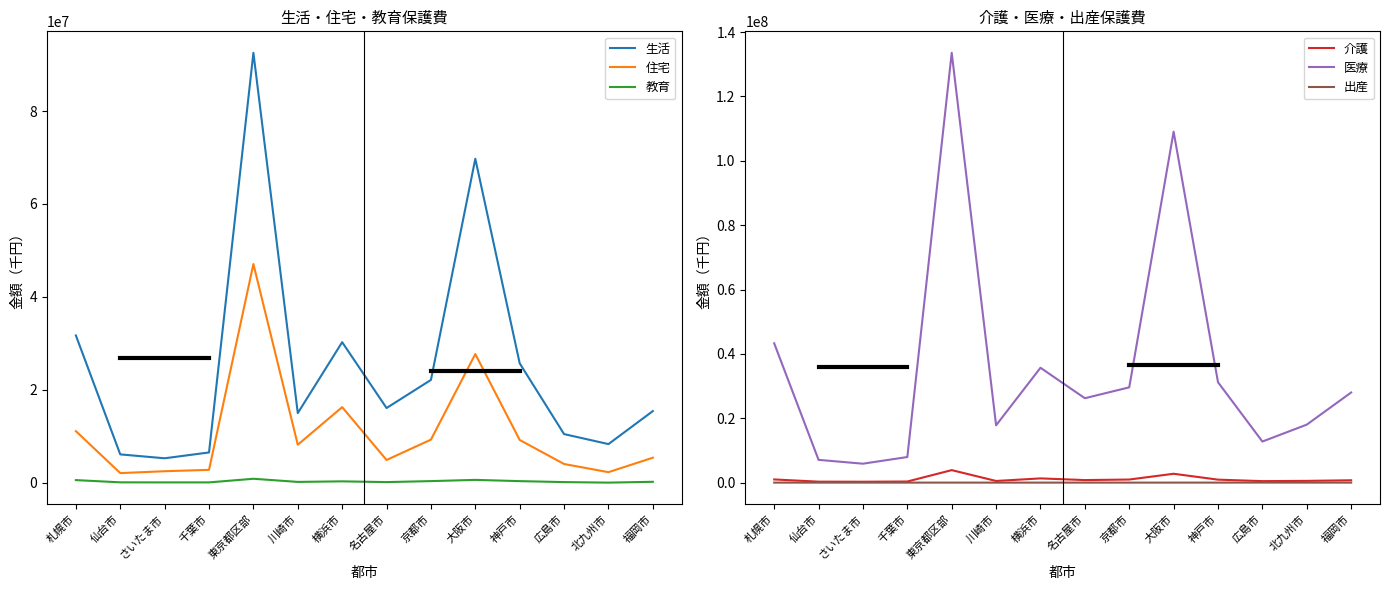

How many values in the 住宅 series are below 8183948?

7